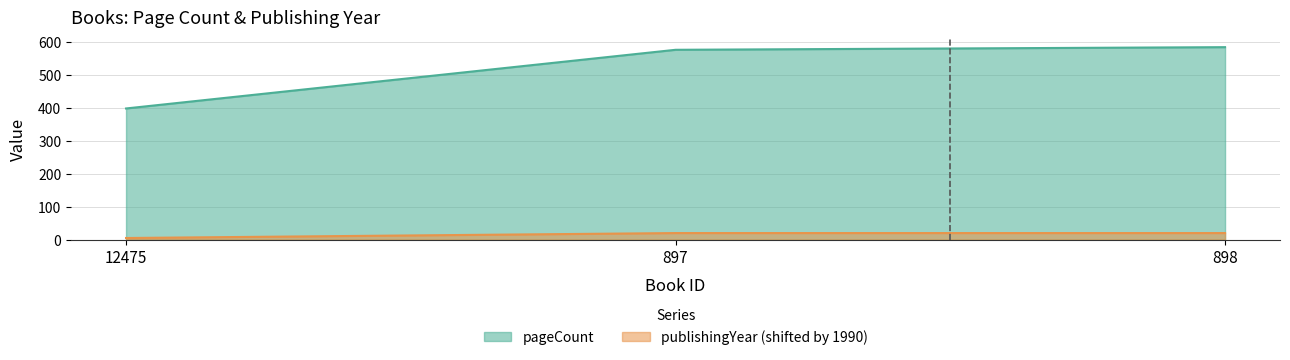

Rank the categories by publishingYear value from lowest to highest.

12475, 897, 898